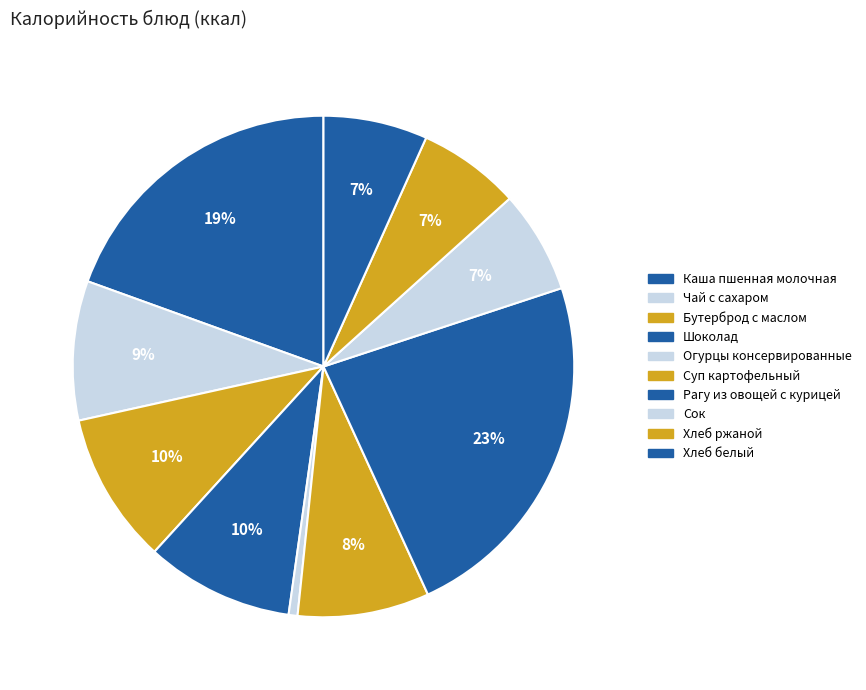

What is the smallest slice in the pie chart?

Огурцы консервированные